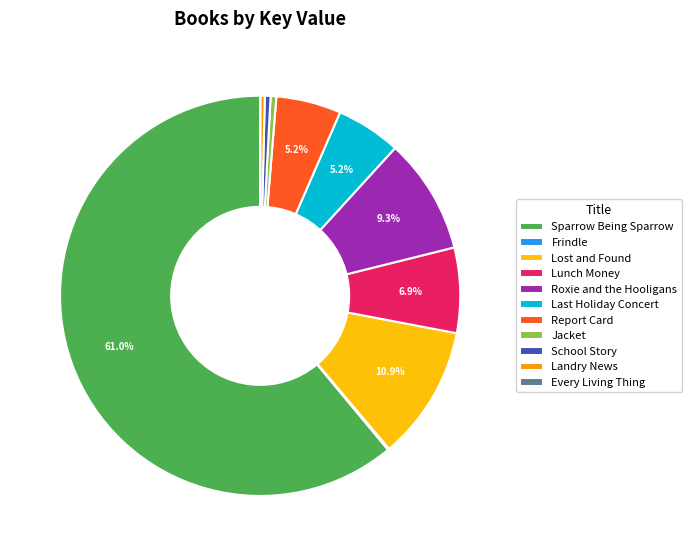

To the nearest percent, what is the average slice percentage?

9%